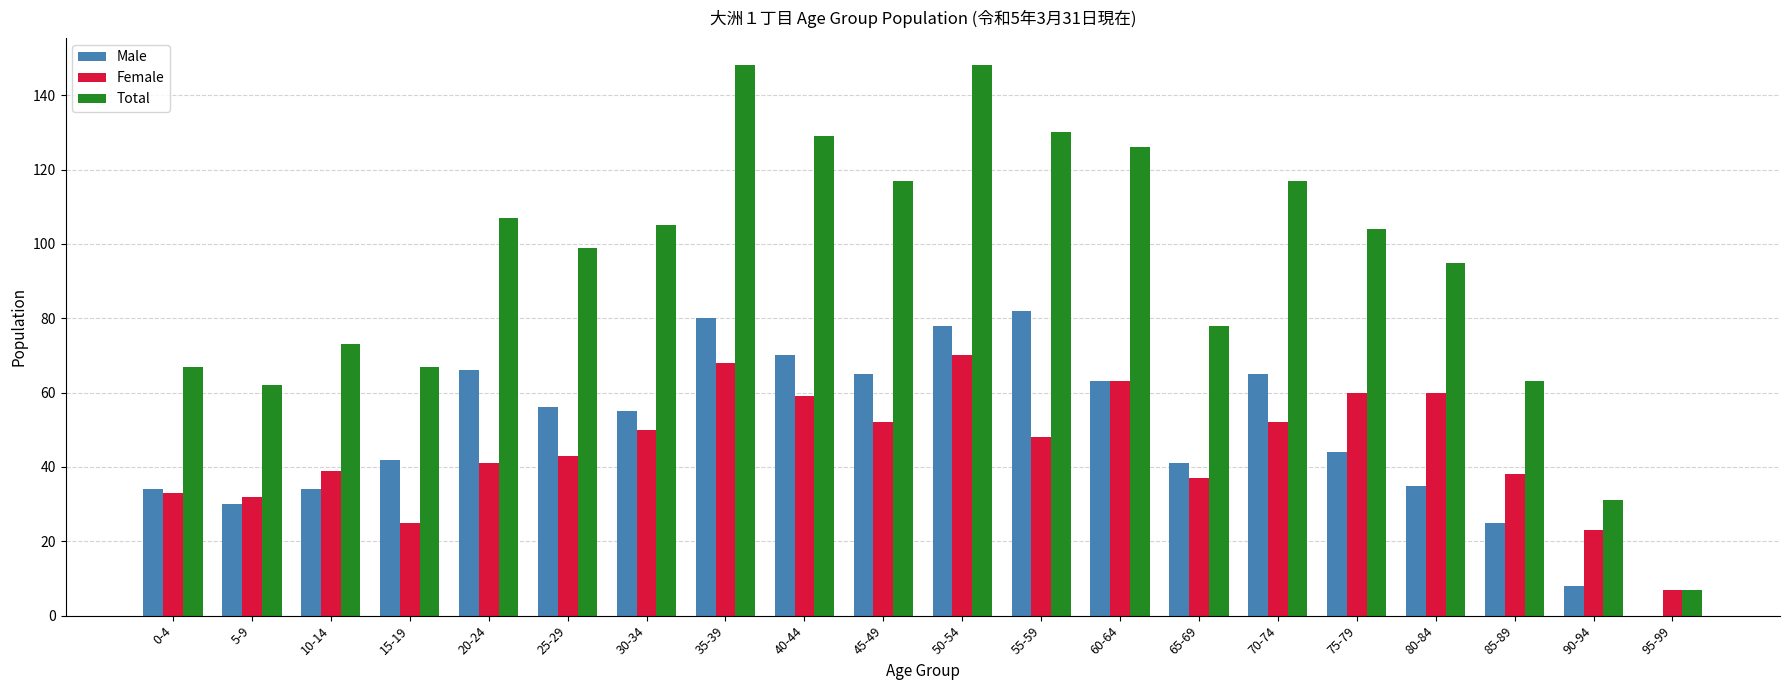

True or false: Female has a value of 66 at 85-89.

False